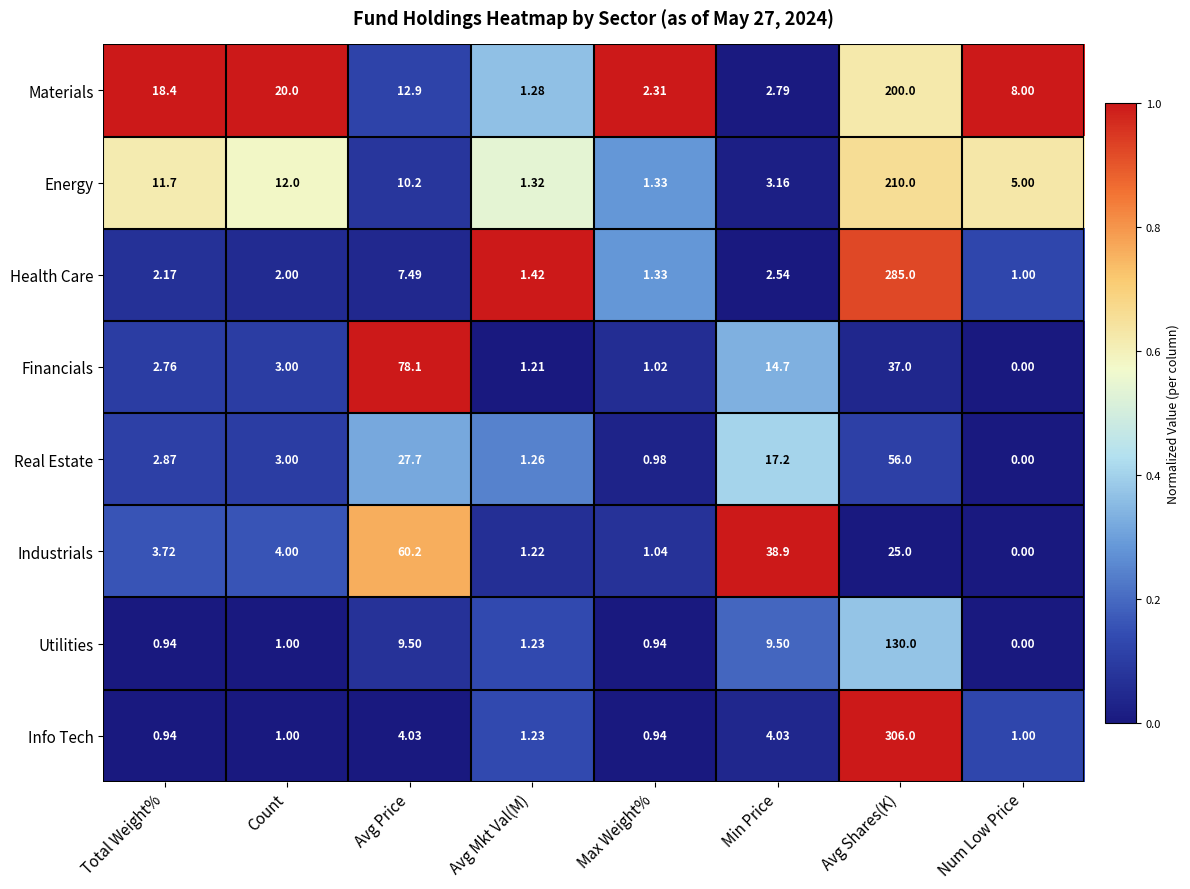

At which category is the sum across all series the highest?

Avg Shares(K)